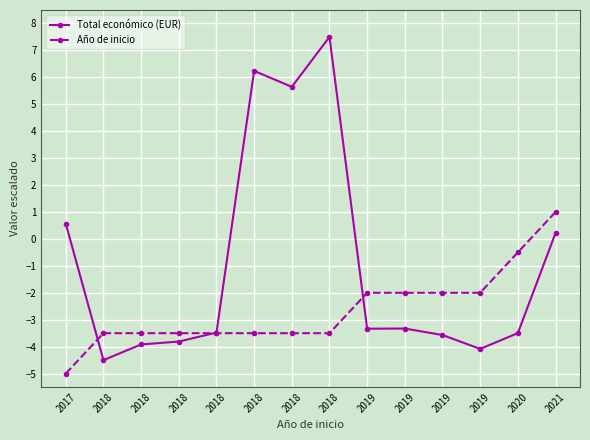

How many values in Año de inicio are above zero?

1